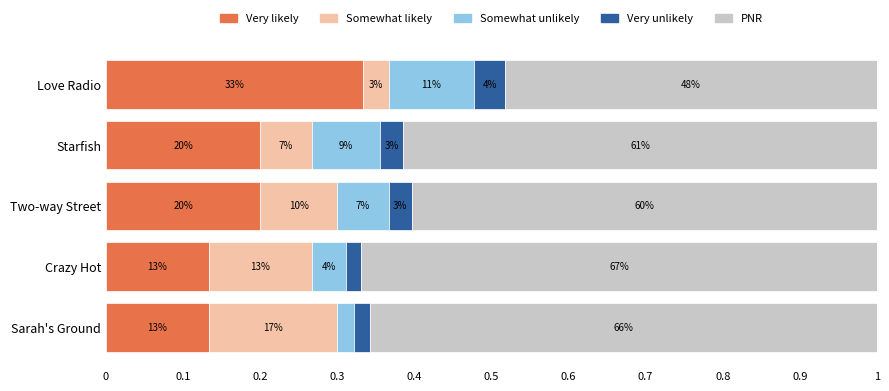

What are all the series names shown in the legend?

Very likely, Somewhat likely, Somewhat unlikely, Very unlikely, PNR